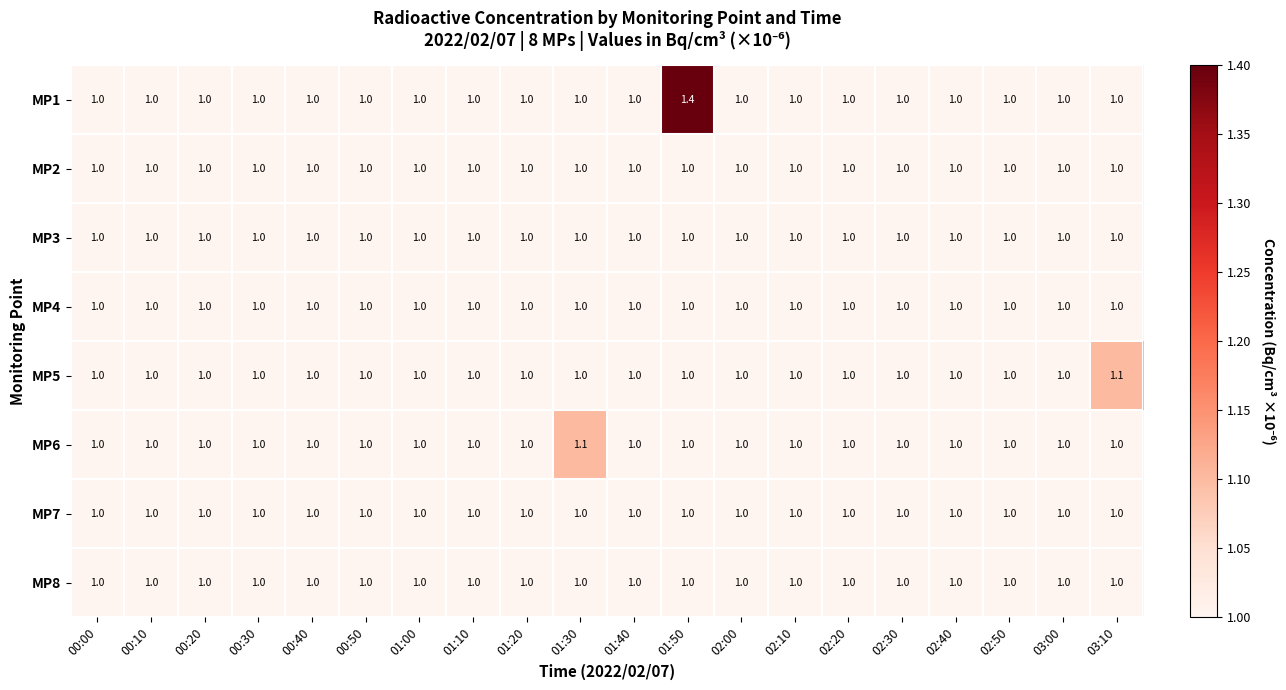

Which series has the largest range (max minus min)?

MP1